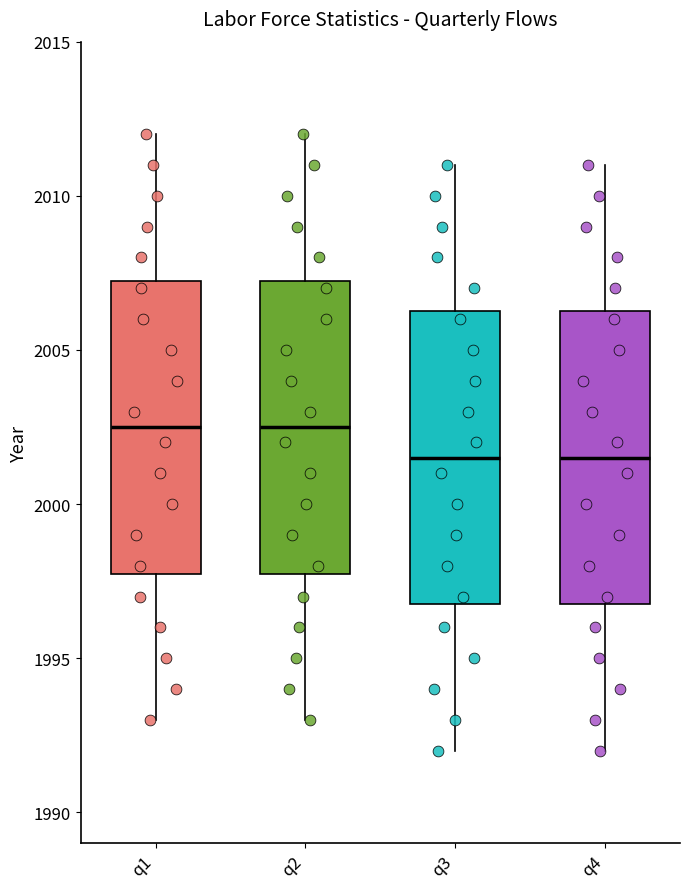

Reading left to right, transcribe this box plot: for each box, give where its median line is, the range the box spans, and where its two whiskers end, as read against the y-axis. The values are not printed on the chart, so give them approximately, as read against the axis.

q1: median 2002.5, box 1998.0 to 2007.5, whiskers 1993.0 to 2012.0
q2: median 2002.5, box 1998.0 to 2007.5, whiskers 1993.0 to 2012.0
q3: median 2001.5, box 1997.0 to 2006.5, whiskers 1992.0 to 2011.0
q4: median 2001.5, box 1997.0 to 2006.5, whiskers 1992.0 to 2011.0